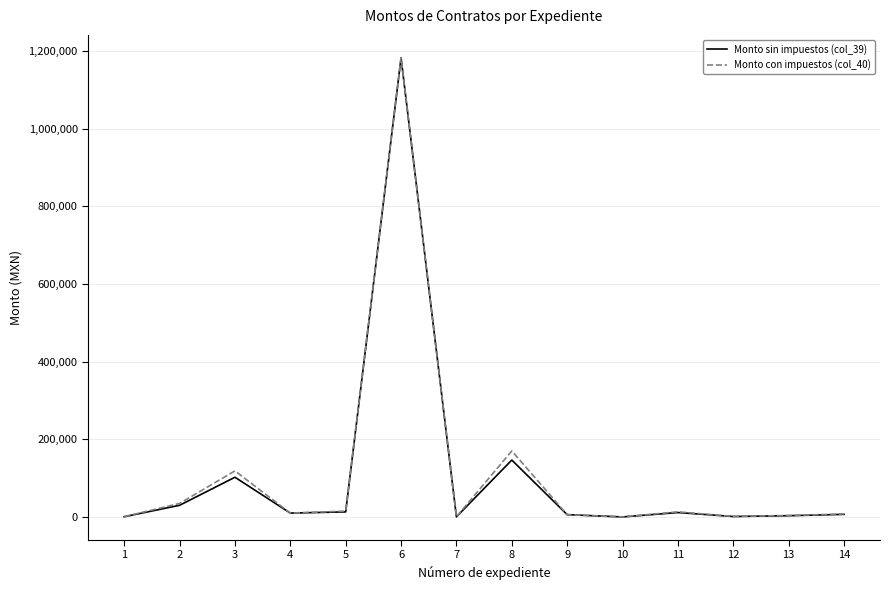

What is the spread (max minus min) of values at 5?

2101.1